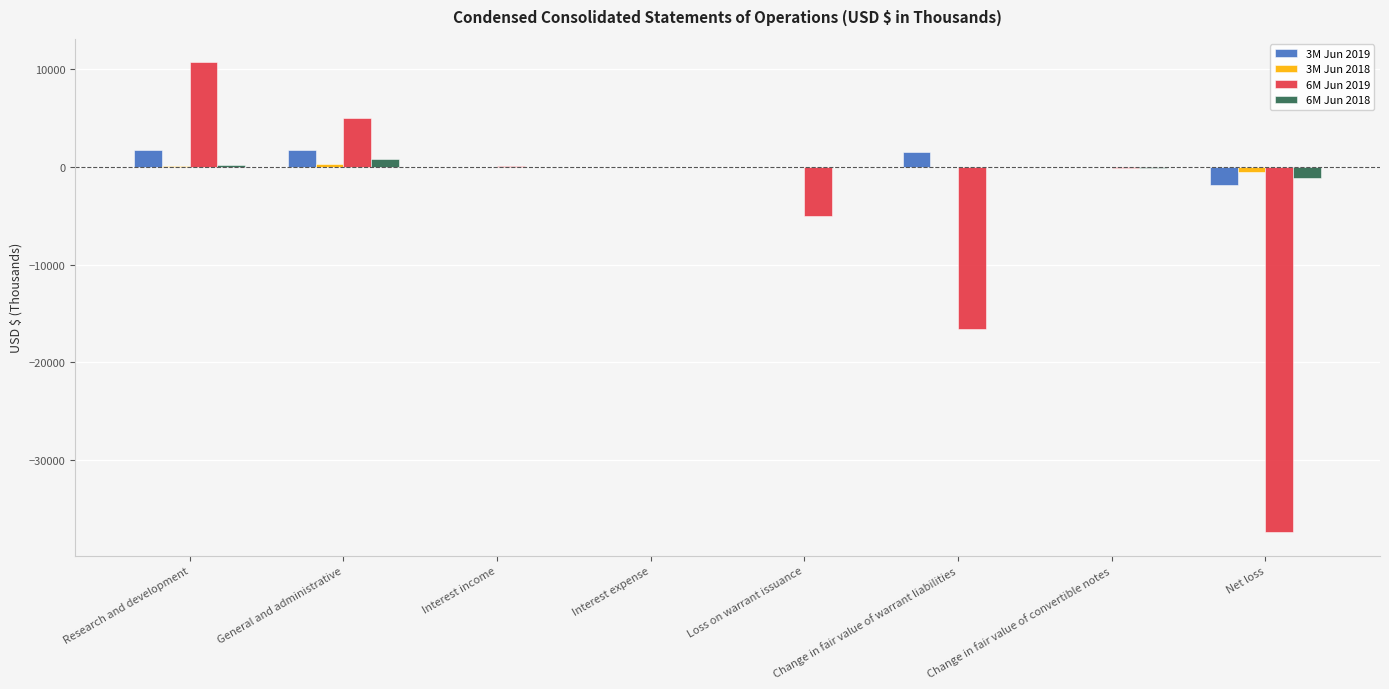

Where is 6M Jun 2019 nearest to the value -13325?

Change in fair value of warrant liabilities